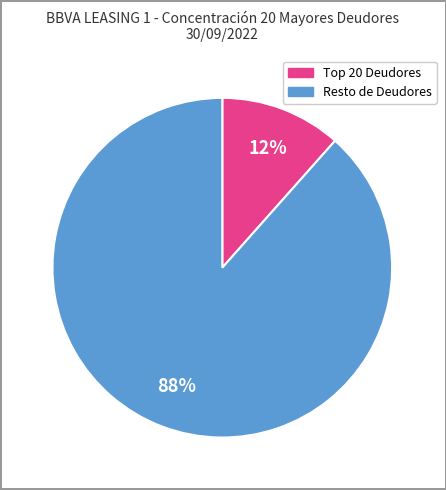

To the nearest percent, what is the average slice percentage?

50%